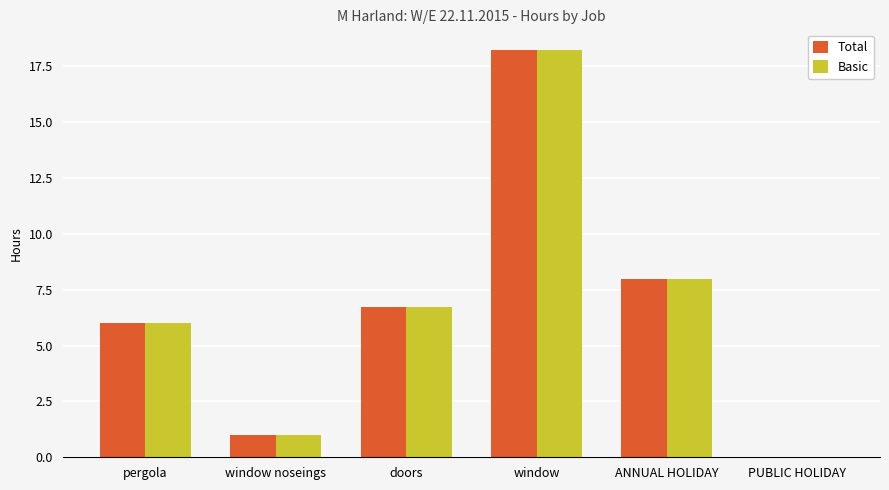

Is the value of Basic at PUBLIC HOLIDAY greater than the value of Total at window noseings?

No